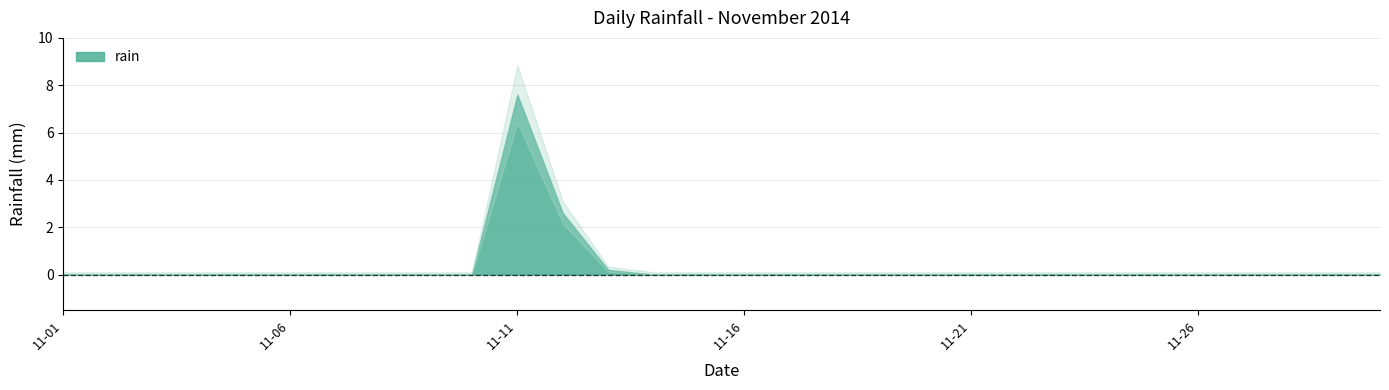

Where is the data nearest to the value 3?

2014-11-12